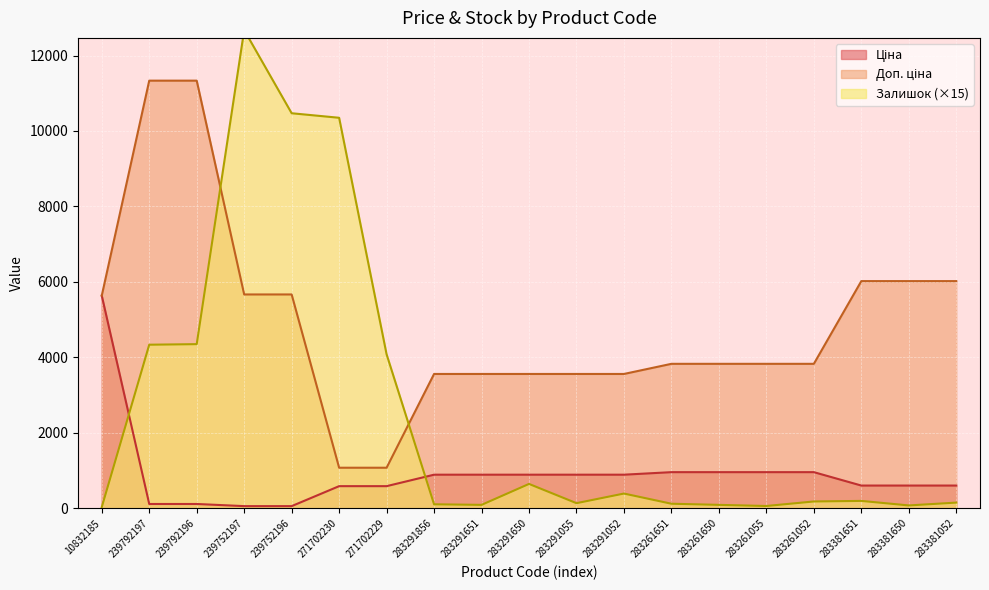

Where is Доп. ціна nearest to the value 6204?

283381651